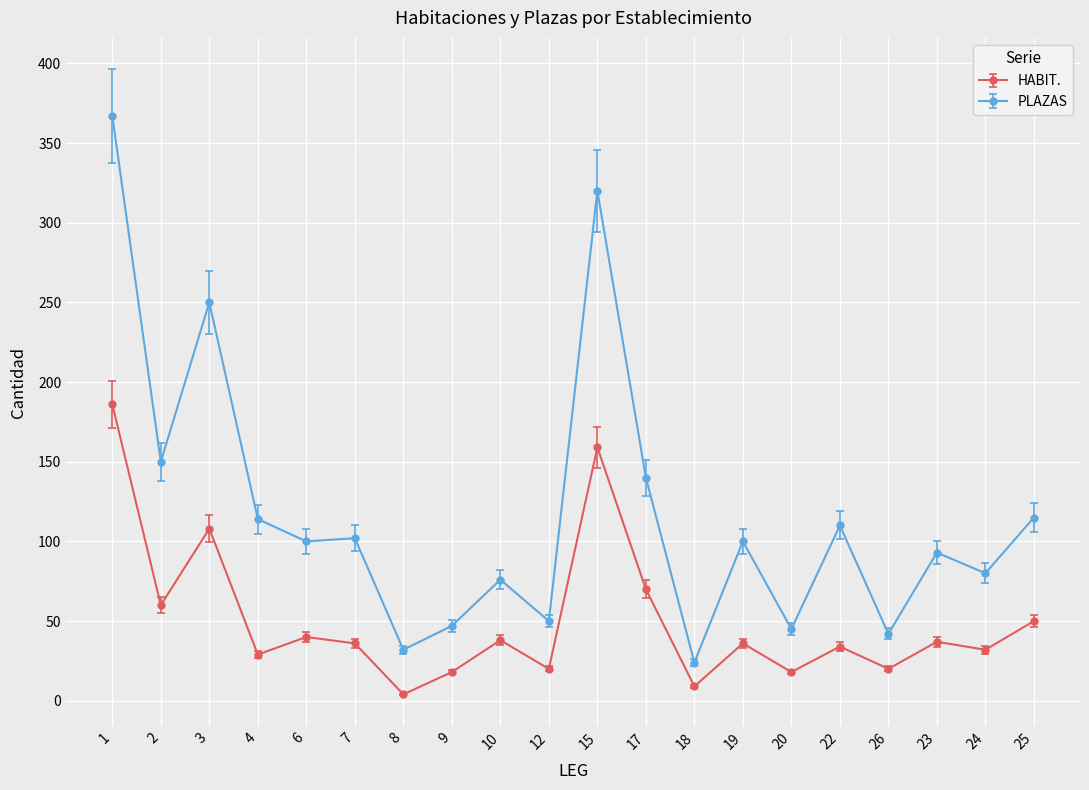

What are all the series names shown in the legend?

HABIT., PLAZAS